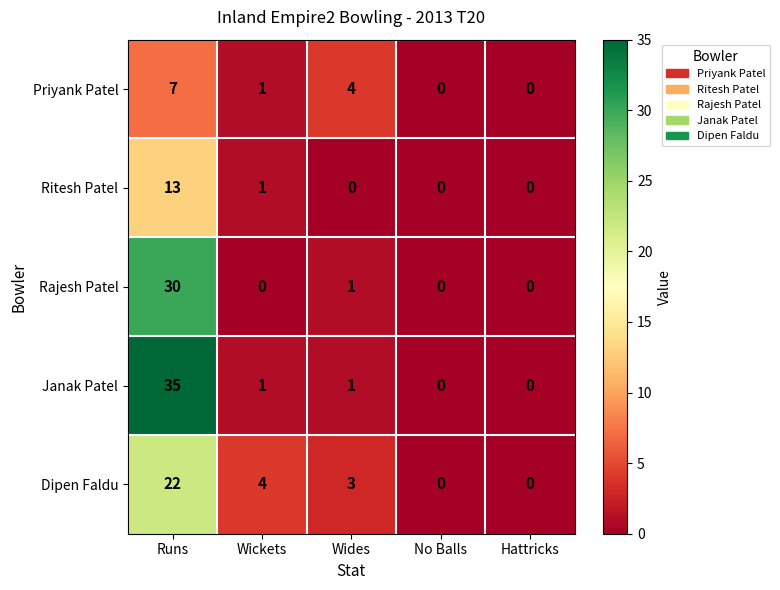

Reading right to left, list all the values displayed in this chart.

Priyank Patel: 0	0	4	1	7
Ritesh Patel: 0	0	0	1	13
Rajesh Patel: 0	0	1	0	30
Janak Patel: 0	0	1	1	35
Dipen Faldu: 0	0	3	4	22